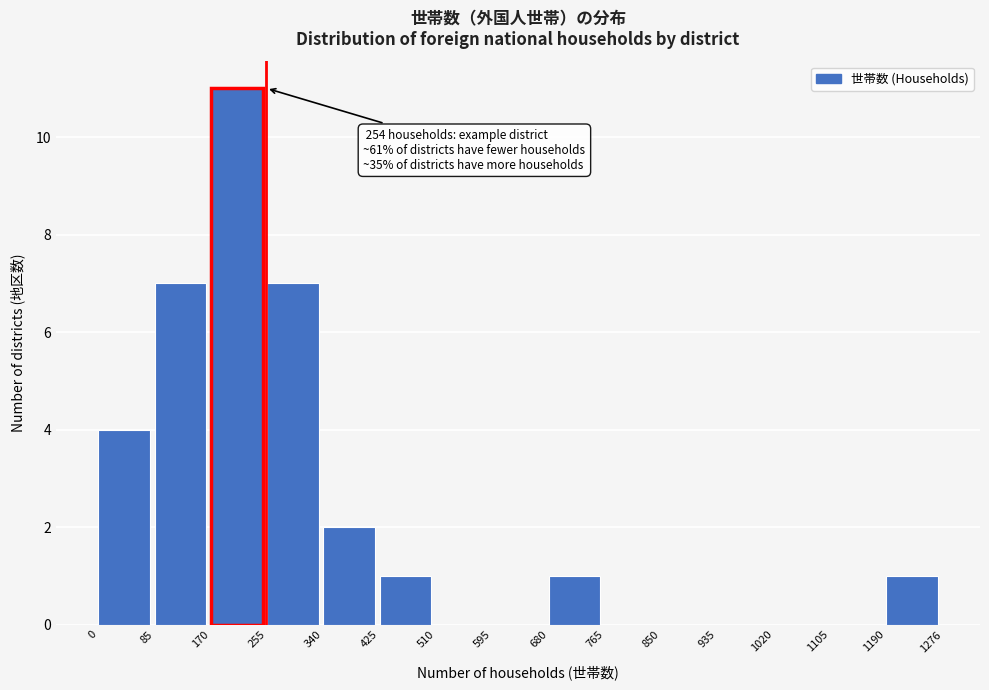

Over which range of the x-axis is the bar tallest?

170 to 255